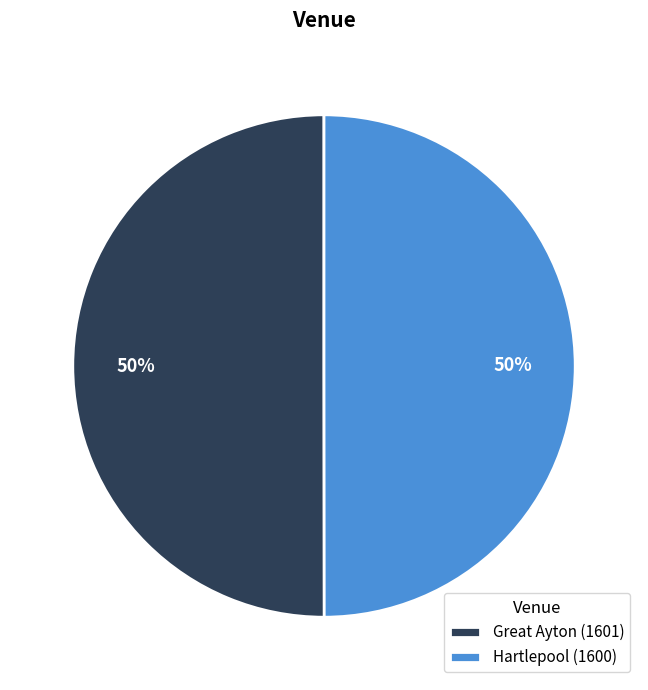

Combined, do Hartlepool (1600) and Great Ayton (1601) account for over 50%?

Yes